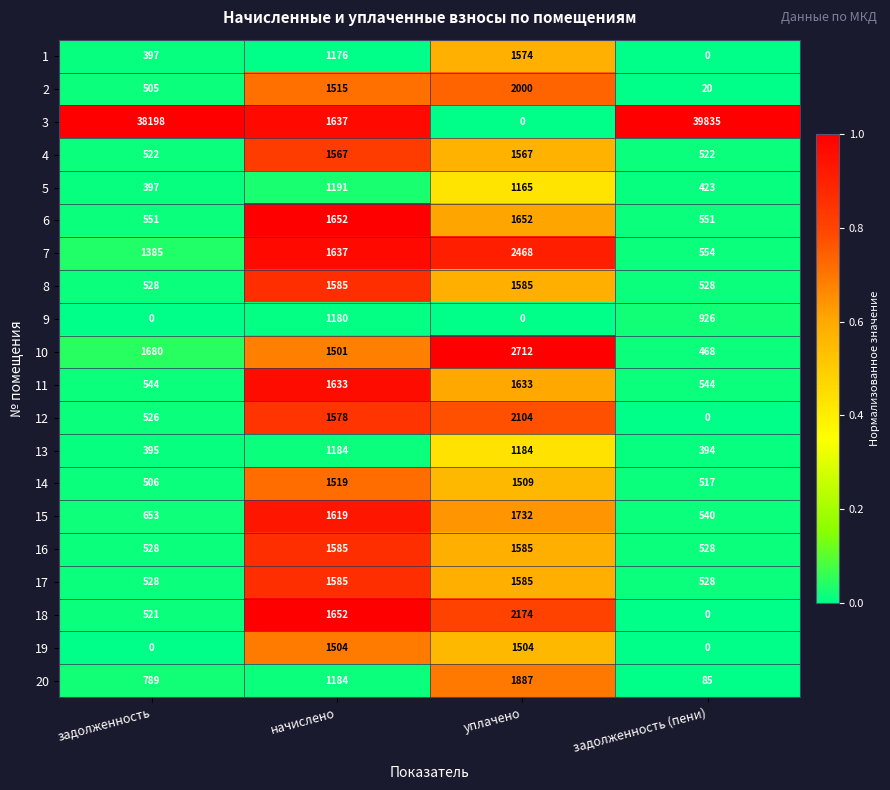

List the labels in order of 1 value, smallest first.

задолженность (пени), задолженность, начислено, уплачено